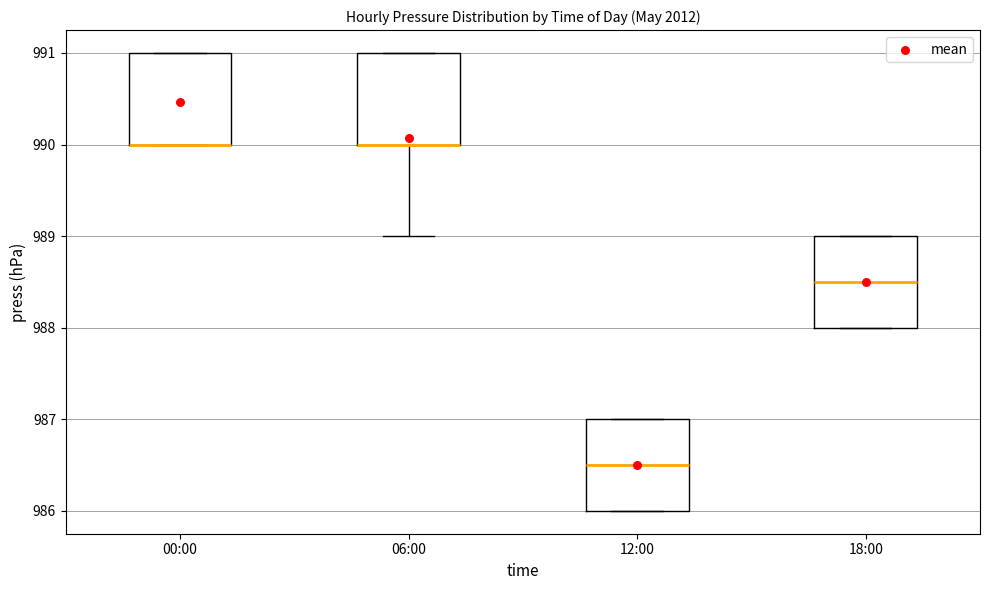

Reading left to right, transcribe this box plot: for each box, give where its median line is, the range the box spans, and where its two whiskers end, as read against the y-axis. The values are not printed on the chart, so give them approximately, as read against the axis.

00:00: median 990.0 (drawn on the box's lower edge), box 990.0 to 991.0, whiskers 990.0 to 991.0
06:00: median 990.0 (drawn on the box's lower edge), box 990.0 to 991.0, whiskers 989.0 to 991.0
12:00: median 986.5, box 986.0 to 987.0, whiskers 986.0 to 987.0
18:00: median 988.5, box 988.0 to 989.0, whiskers 988.0 to 989.0